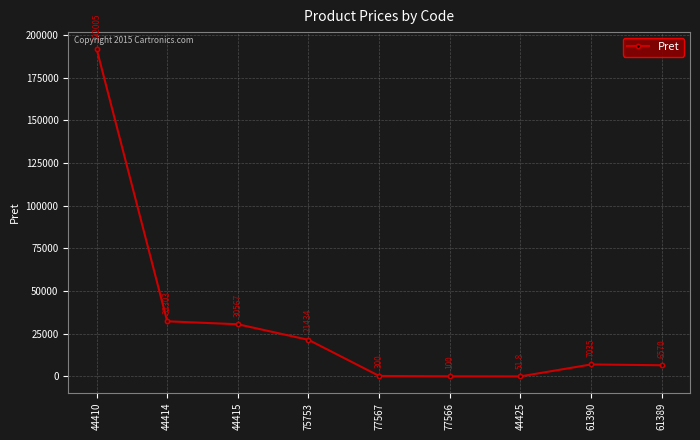

The value at 77567 is 300.0. True or false?

True